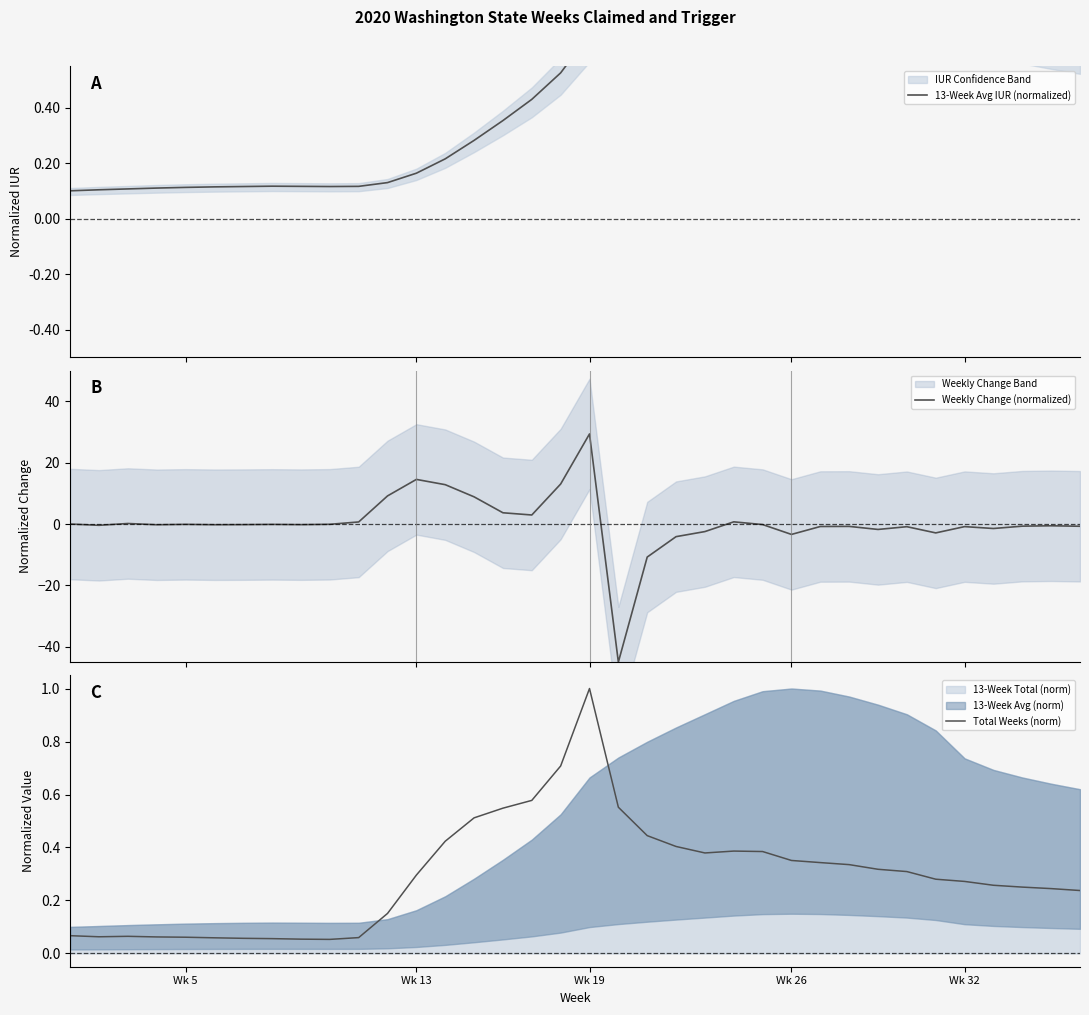

How many data points does each series have?

36